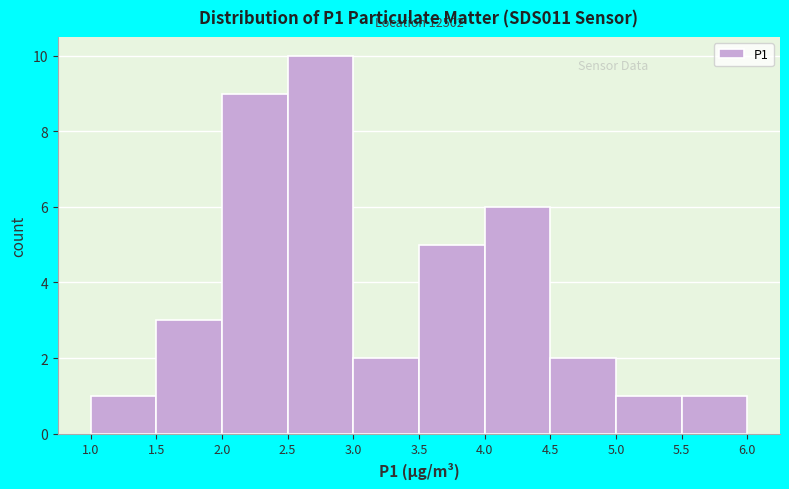

Over which range of the x-axis is the bar tallest?

2.5 to 3.0